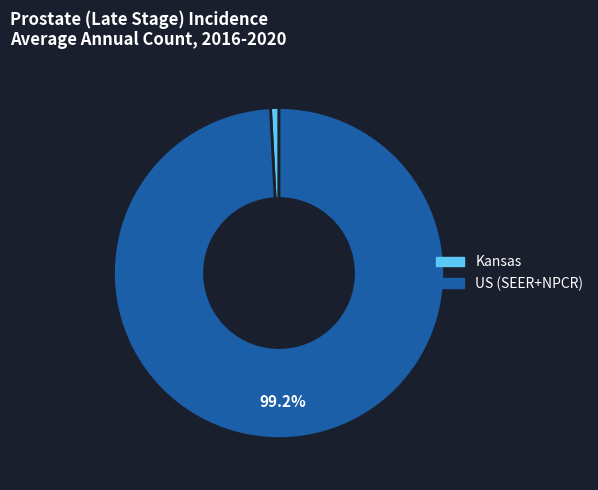

Which slice is the smallest?

Kansas